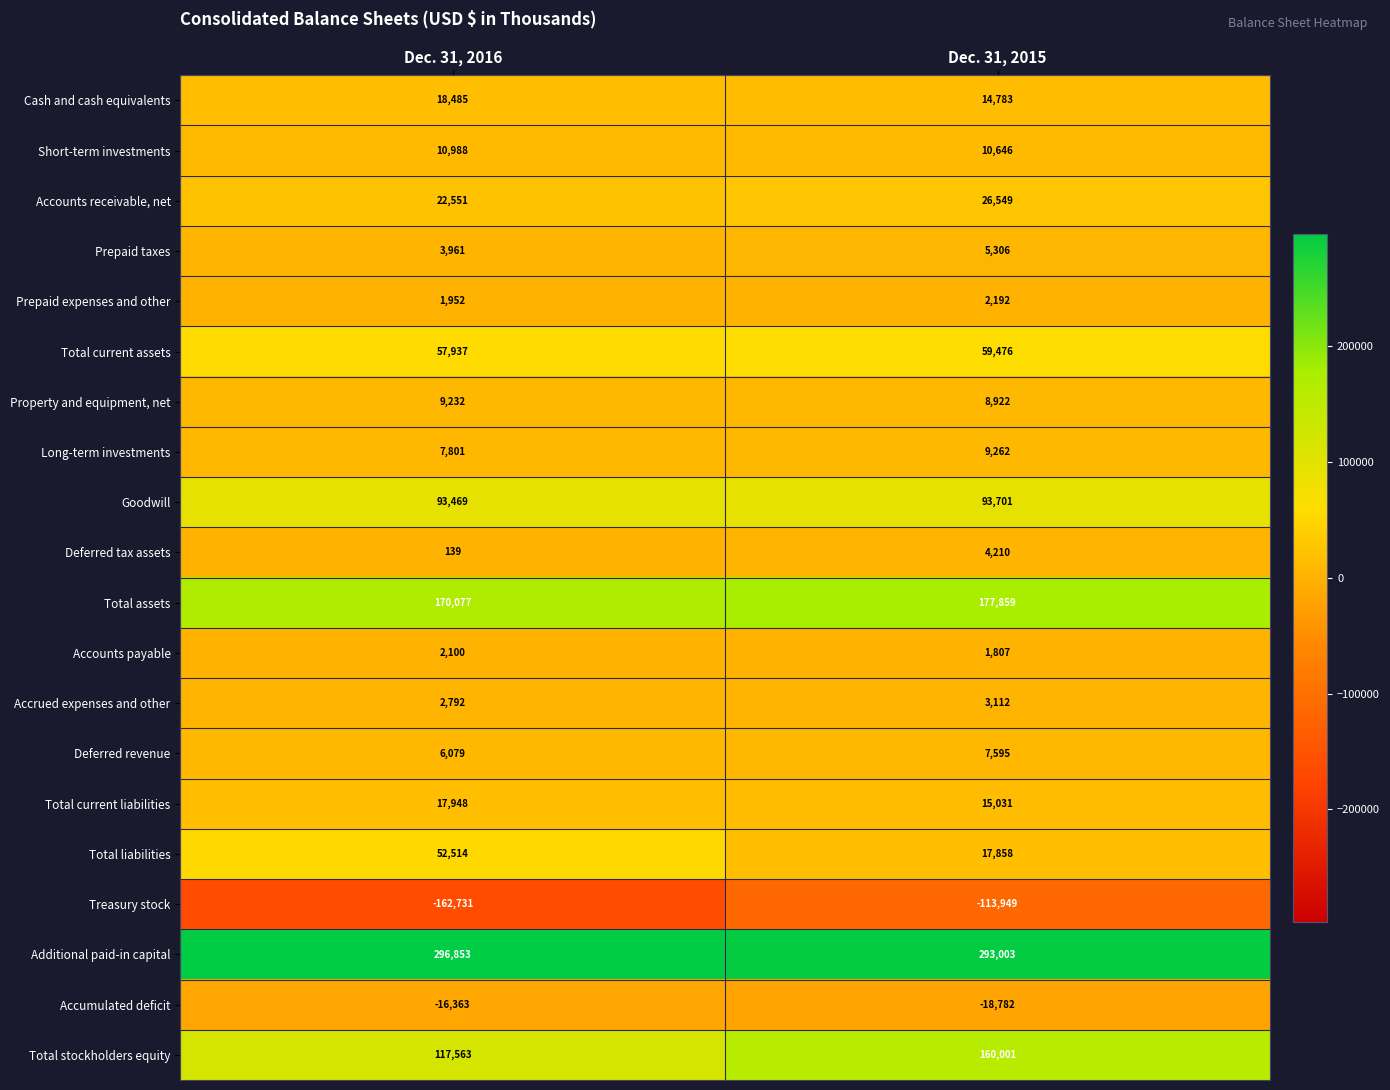

At how many categories does at least one series exceed 125502?

2